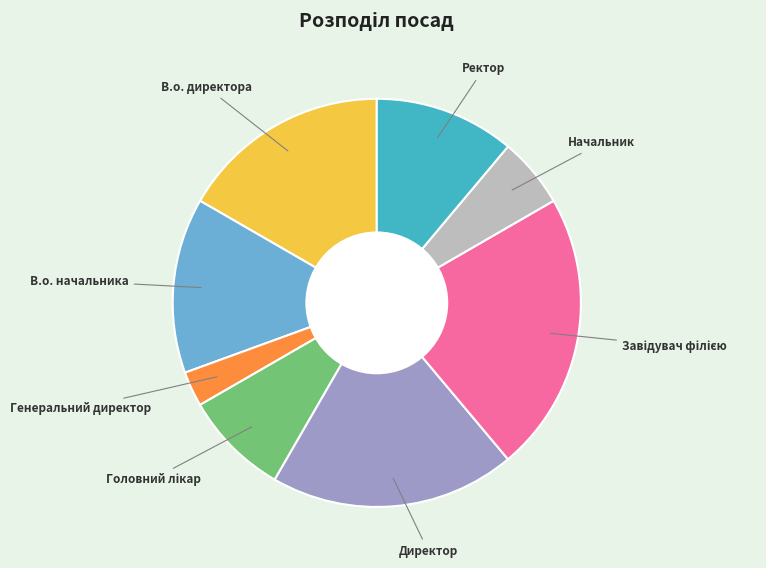

Is there a majority slice in this chart?

No